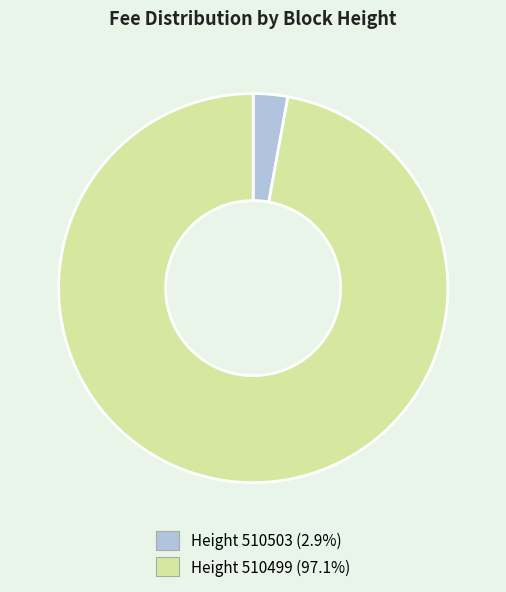

Is there a majority slice in this chart?

Yes